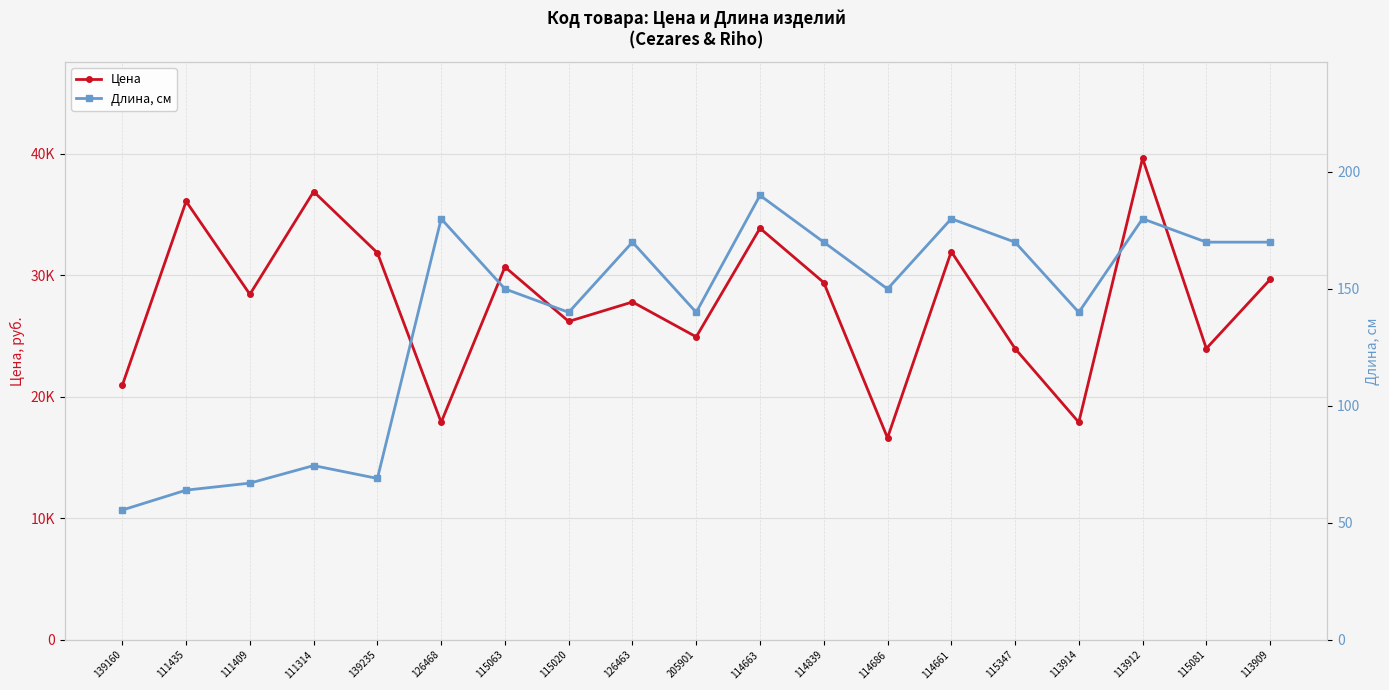

Is the value of Цена at 115020 greater than the value of Длина, см at 113914?

Yes